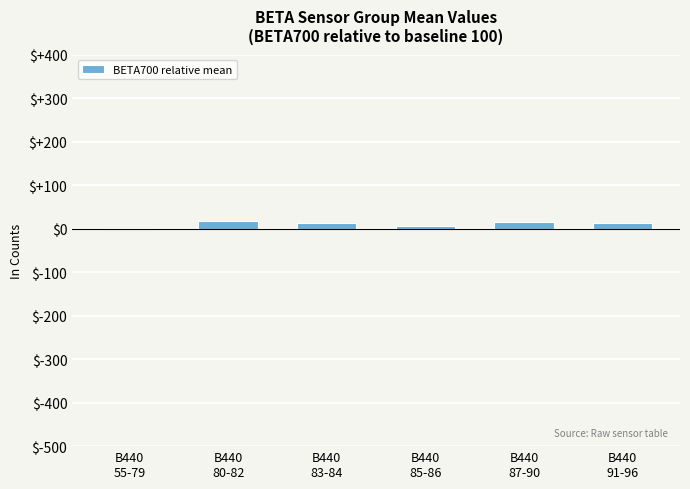

How many data points does each series have?

6